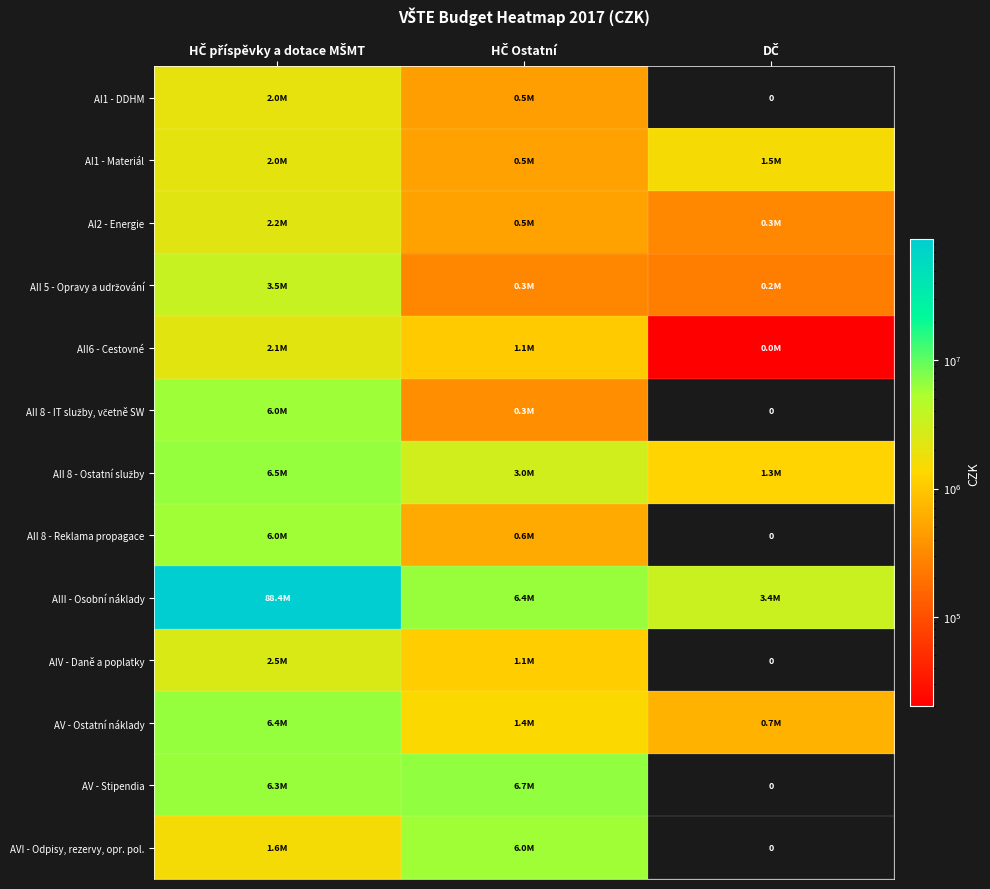

What is the lowest value of the AV - Ostatní náklady series?

685000